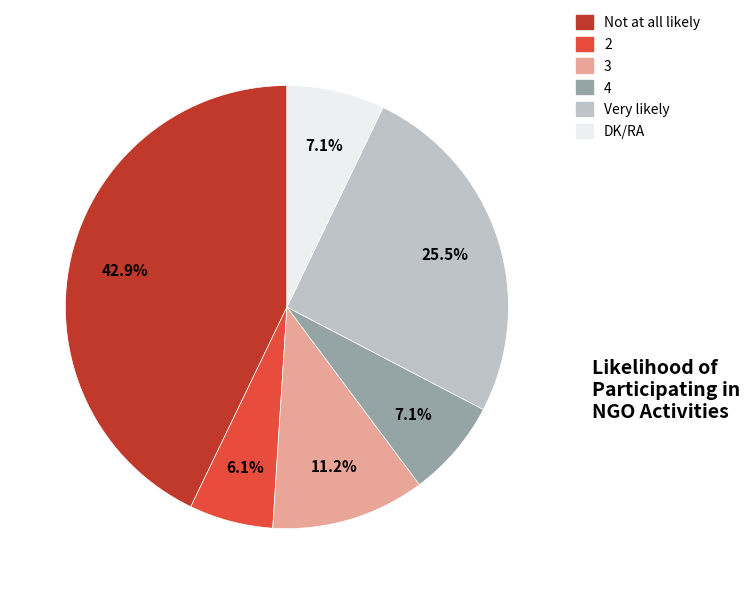

To the nearest percent, what is the difference between the Not at all likely and Very likely slice percentages?

17%